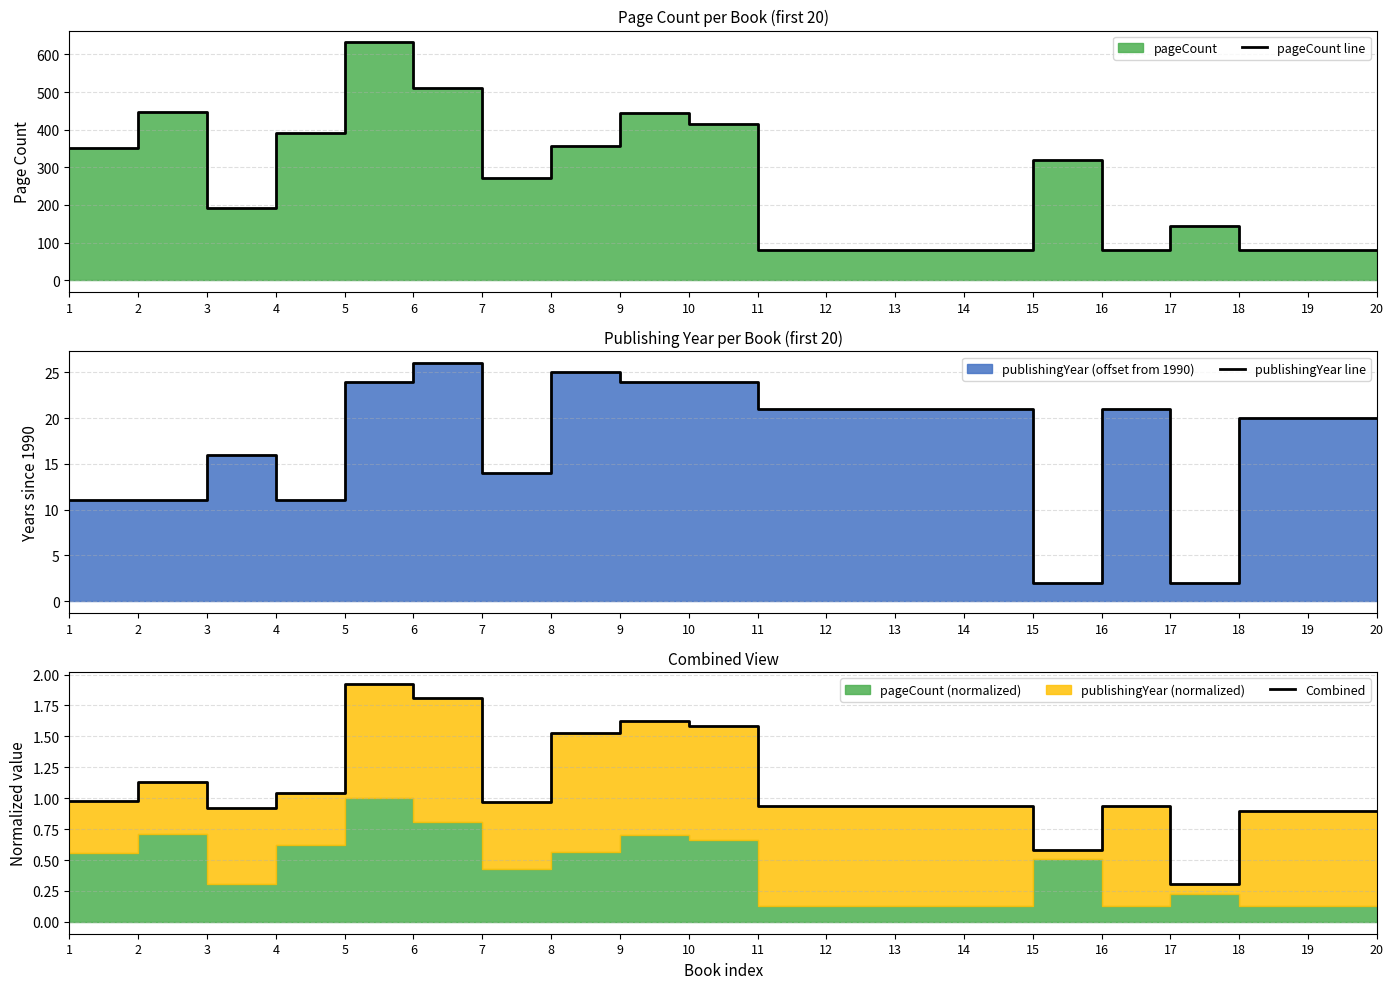

What is the total value across all series at 17?

146.3